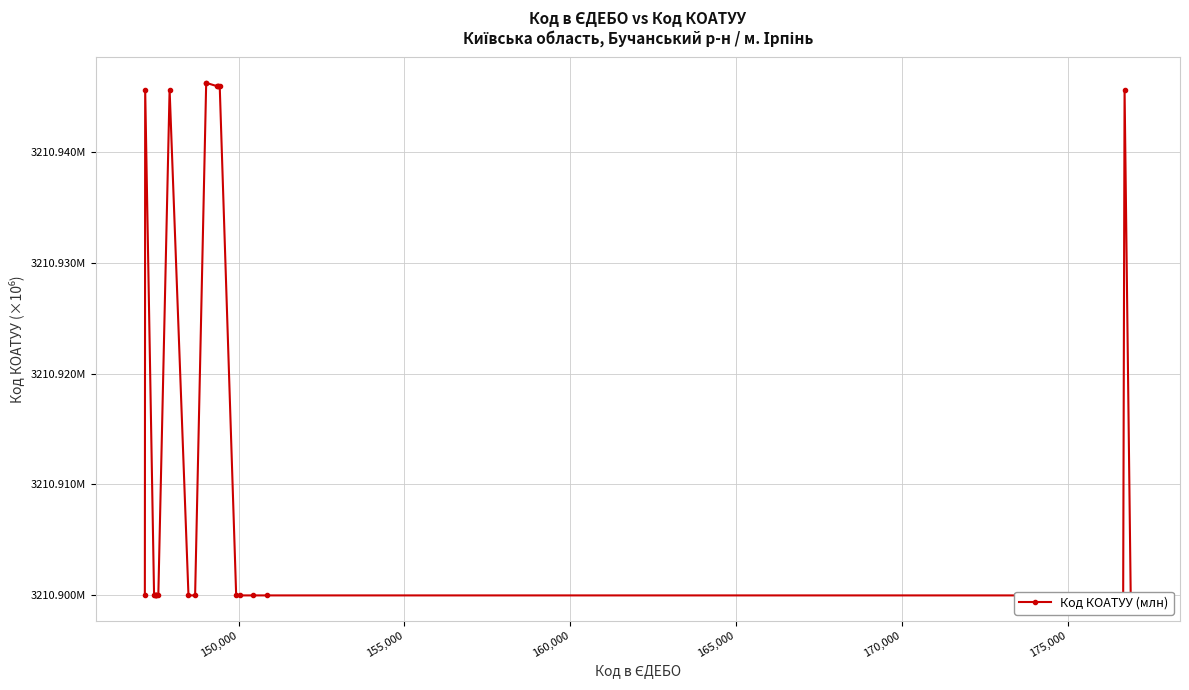

How many series are shown in this chart?

1